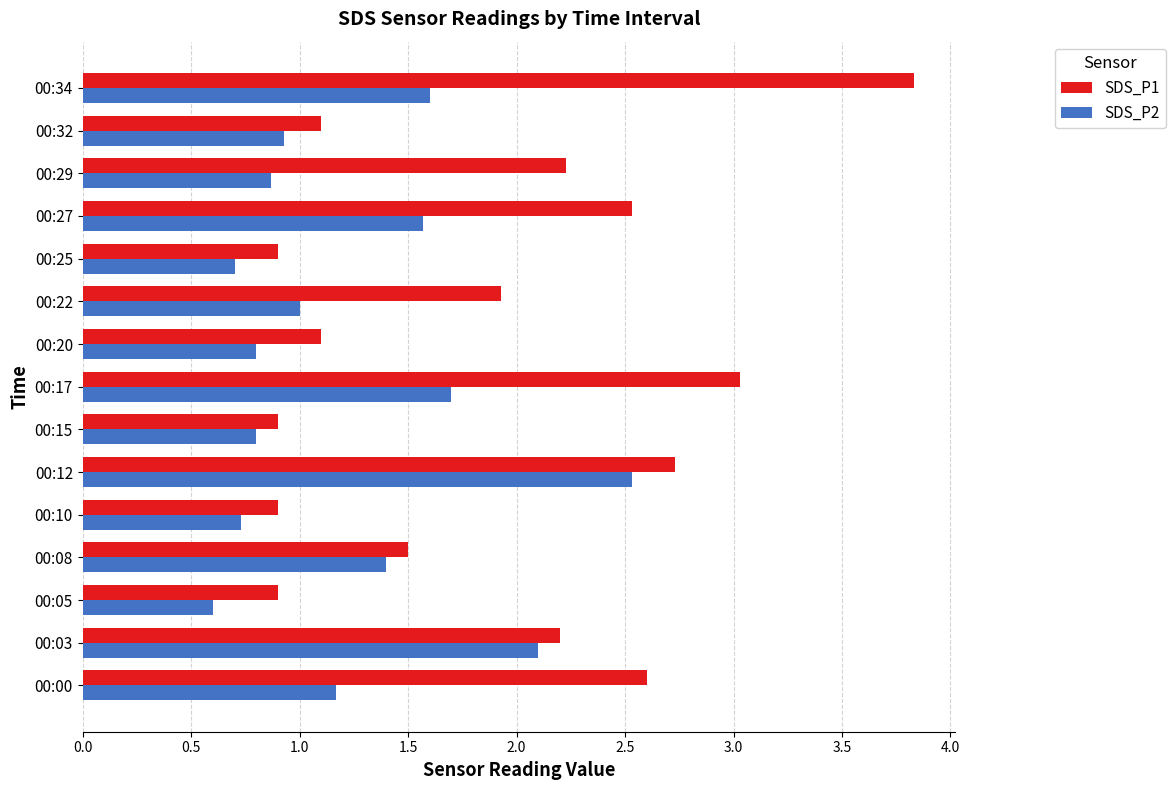

List the series in order of their overall mean, lowest first.

SDS_P2, SDS_P1